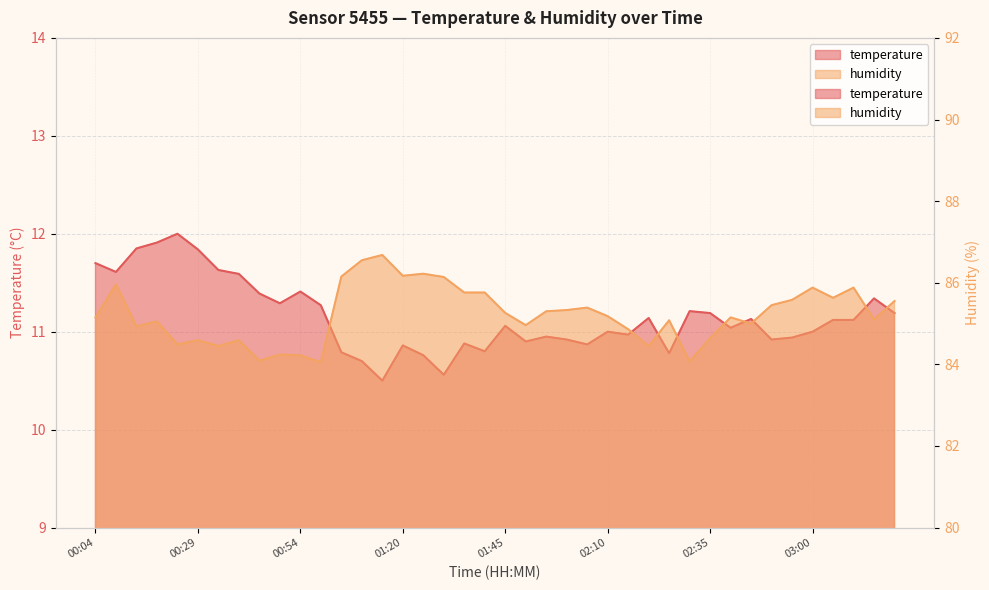

How many lines are shown in the chart?

2